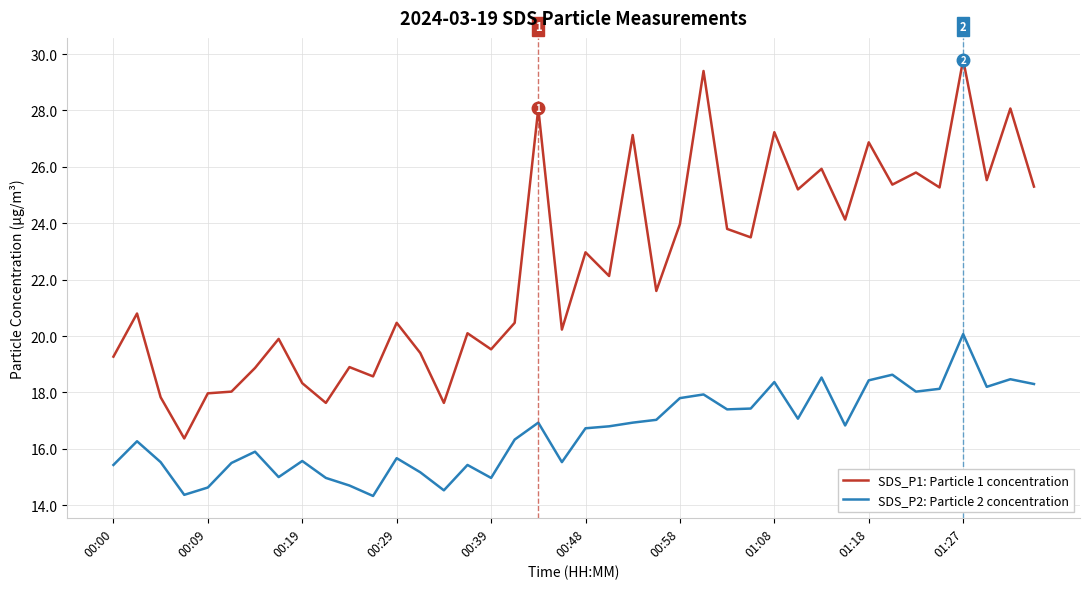

Rank the series by their average value, from lowest to highest.

SDS_P2: Particle 2 concentration, SDS_P1: Particle 1 concentration